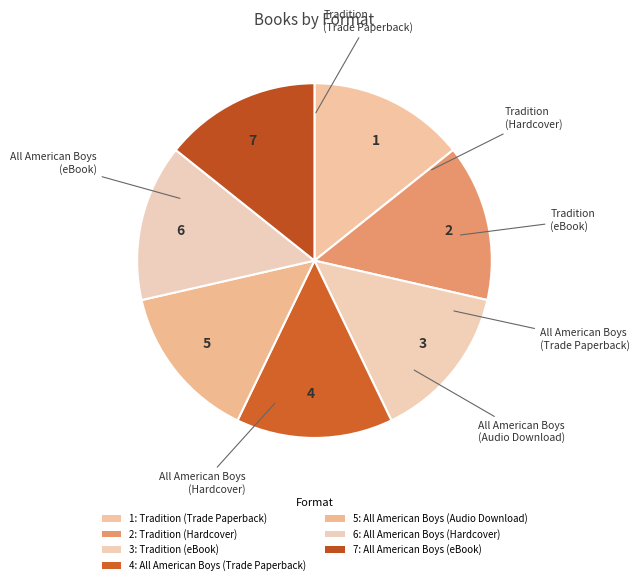

Does 5 represent more than half of the total?

No